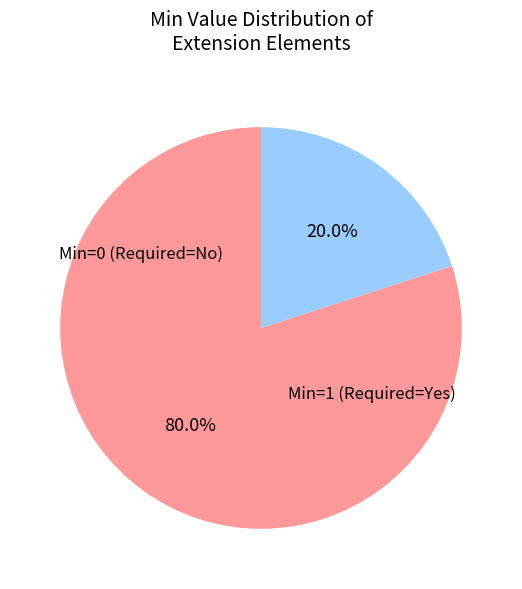

To the nearest percent, what is the difference between the largest and smallest slice percentages?

60%